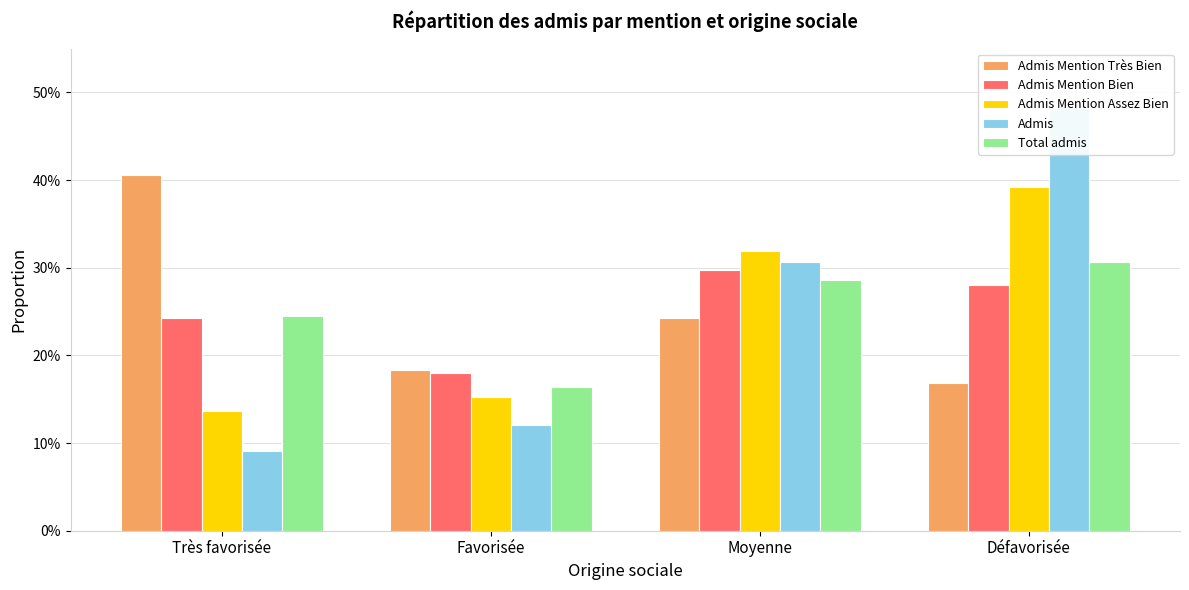

What are all the series names shown in the legend?

Admis Mention Très Bien, Admis Mention Bien, Admis Mention Assez Bien, Admis, Total admis